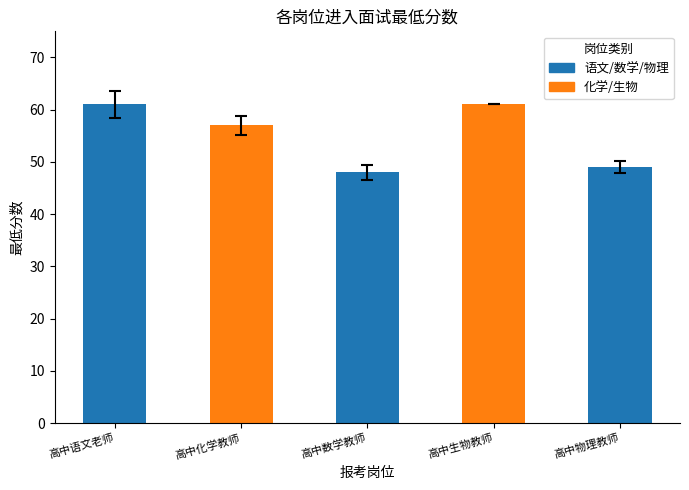

What is the label of the 1st bar from the right?

高中物理教师